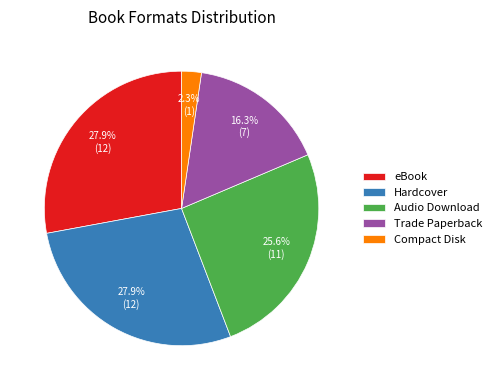

Which category has the smallest portion of the pie?

Compact Disk